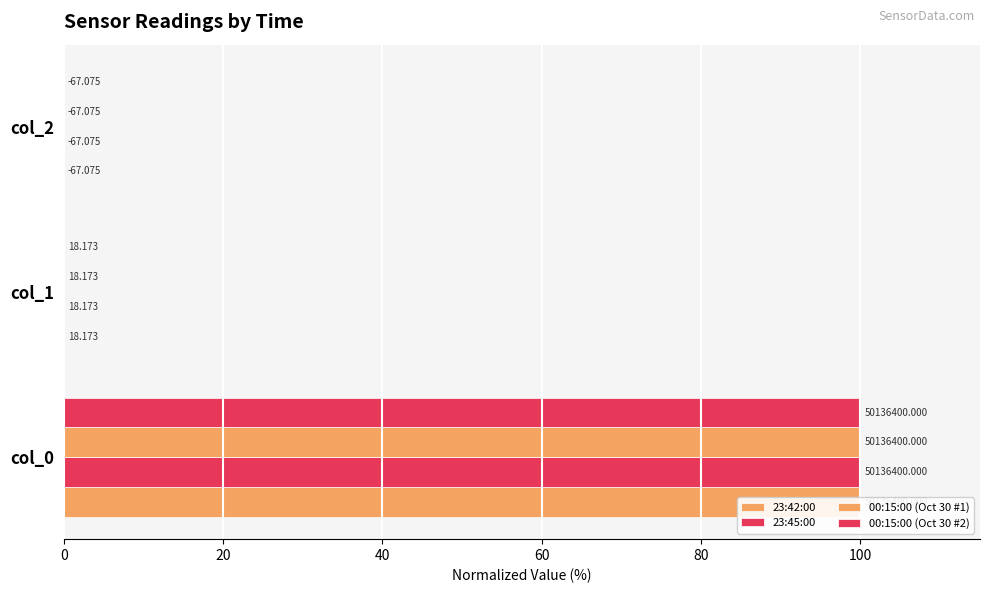

How many groups of bars are there?

3